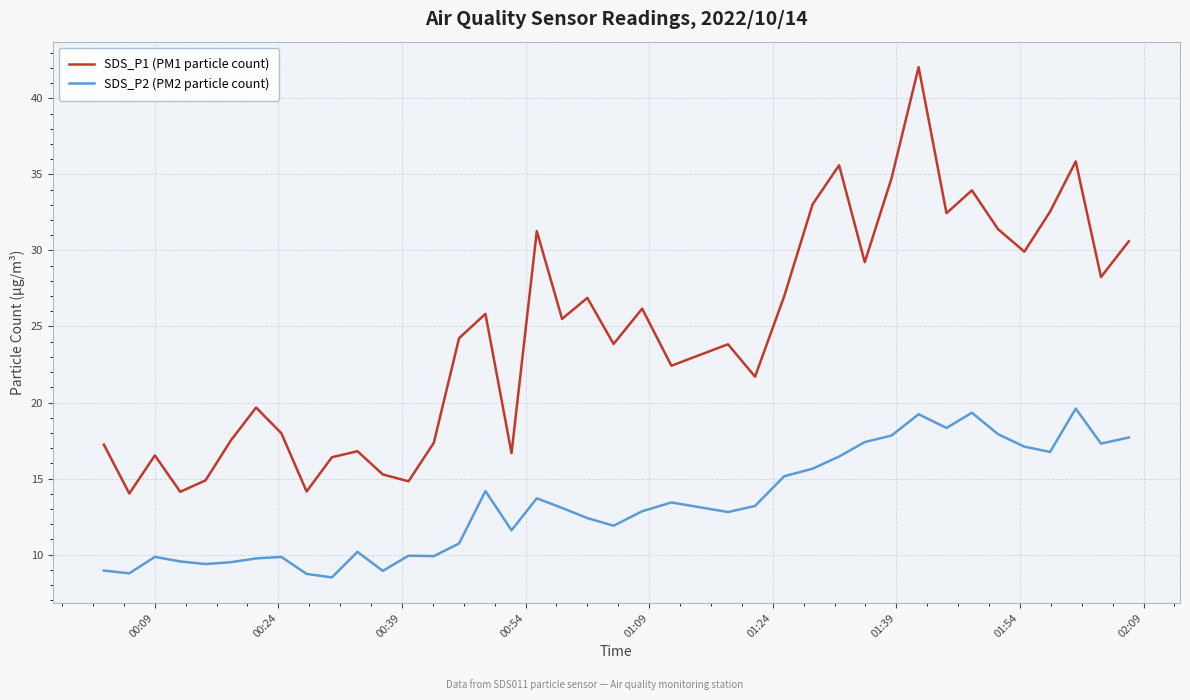

True or false: SDS_P1 (PM1 particle count) and SDS_P2 (PM2 particle count) cross at least once.

False